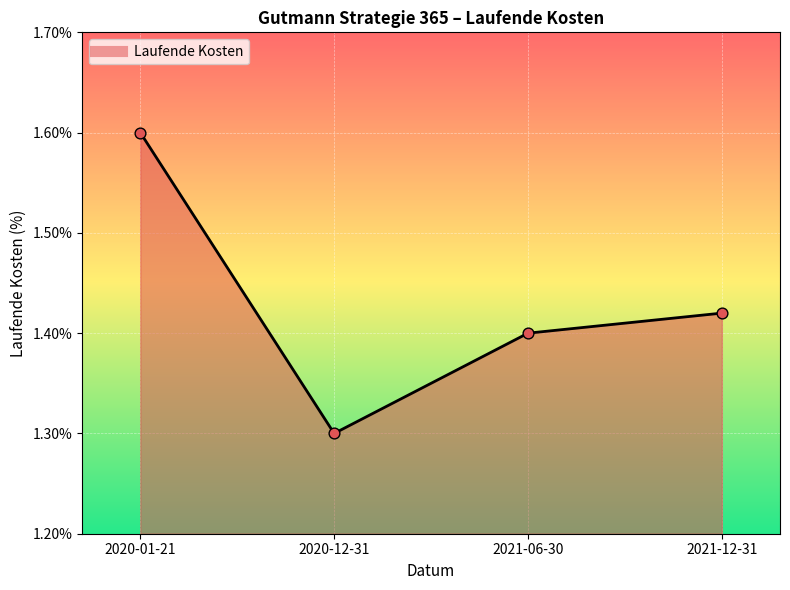

What is the change in value from 2020-12-31 to 2021-12-31?

+0.1